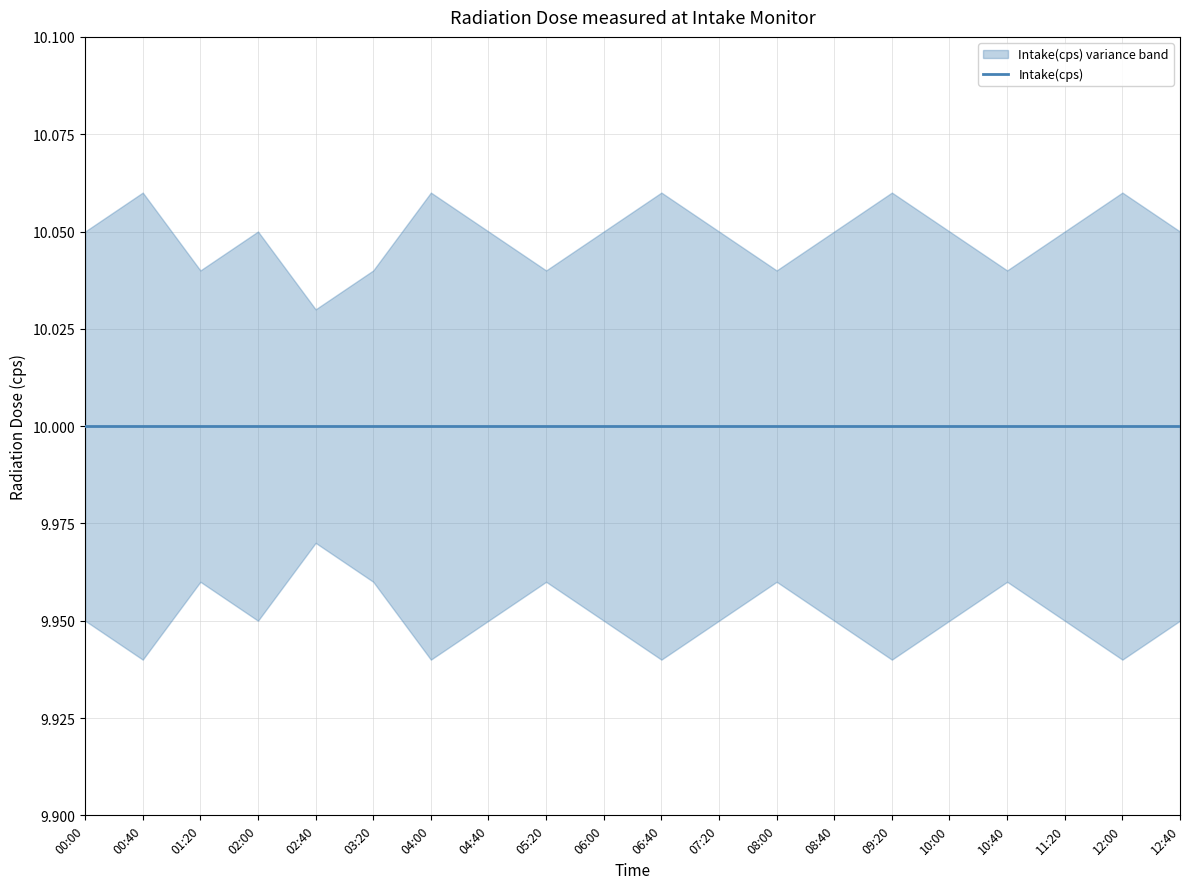

What is the sum of all Intake(cps) values?

200.0